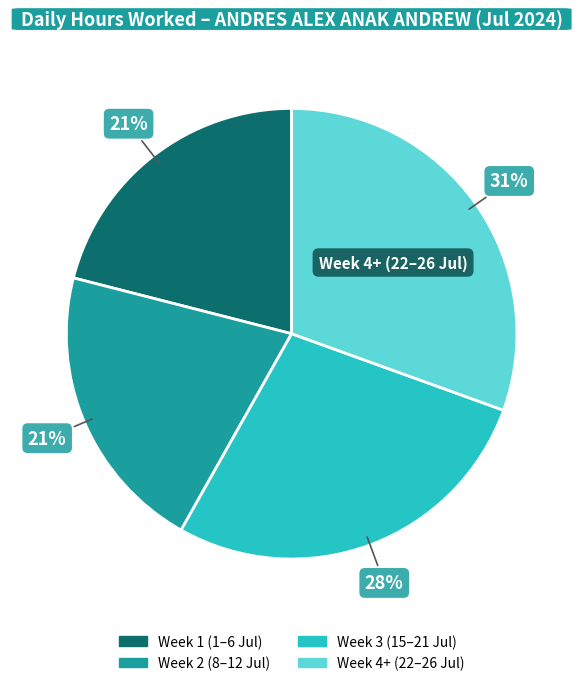

How many segments does this pie chart have?

4